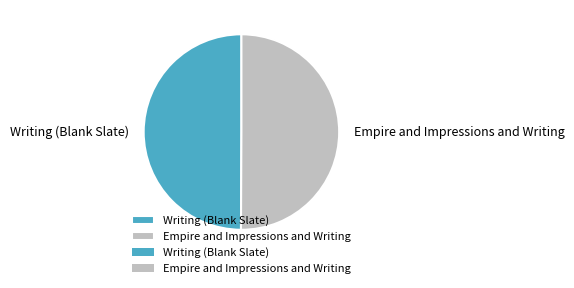

Do Writing (Blank Slate) and Empire and Impressions and Writing together represent more than half of the pie?

Yes